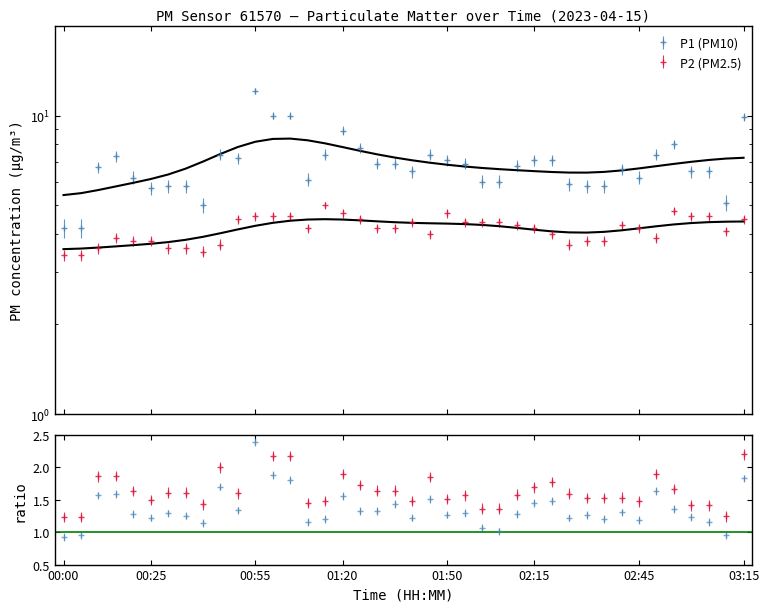

At how many categories does at least one series exceed 11?

1